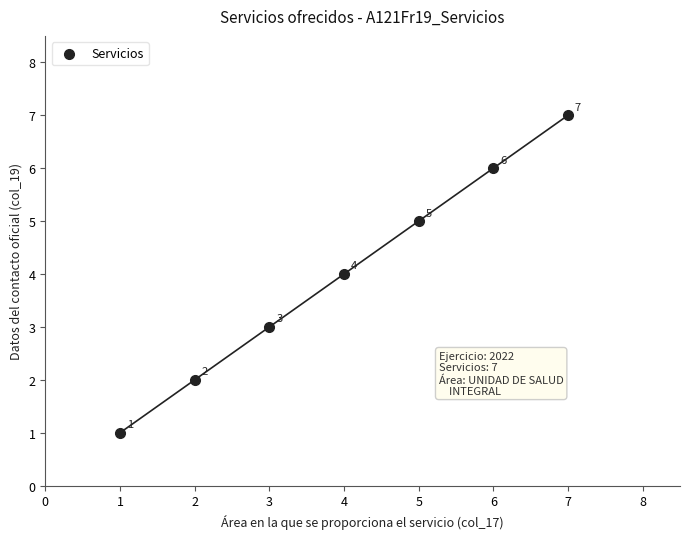

What Y value in the scatter plot is closest to 4?

4